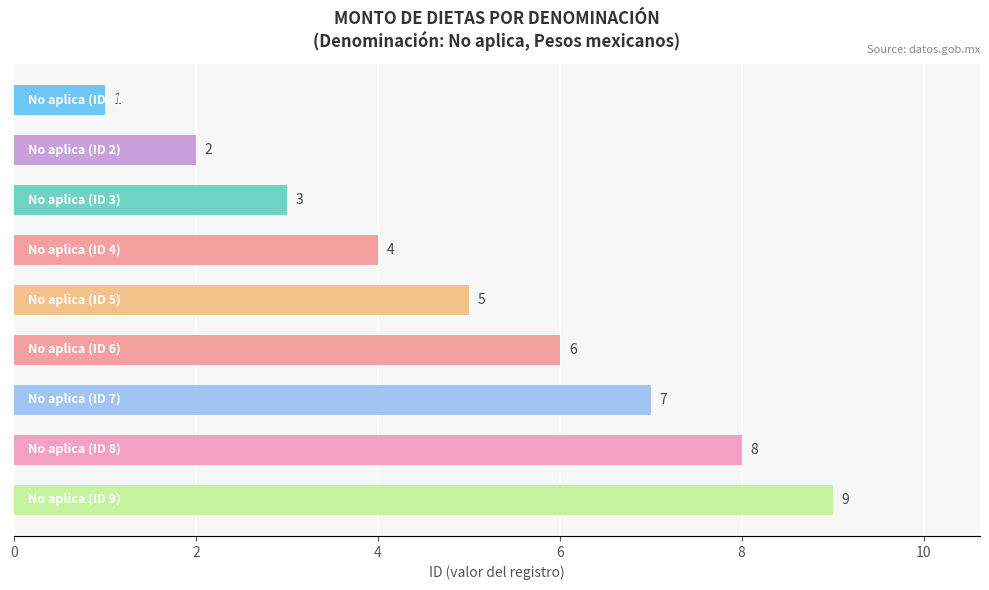

Count the values in the range 3 to 7.

5